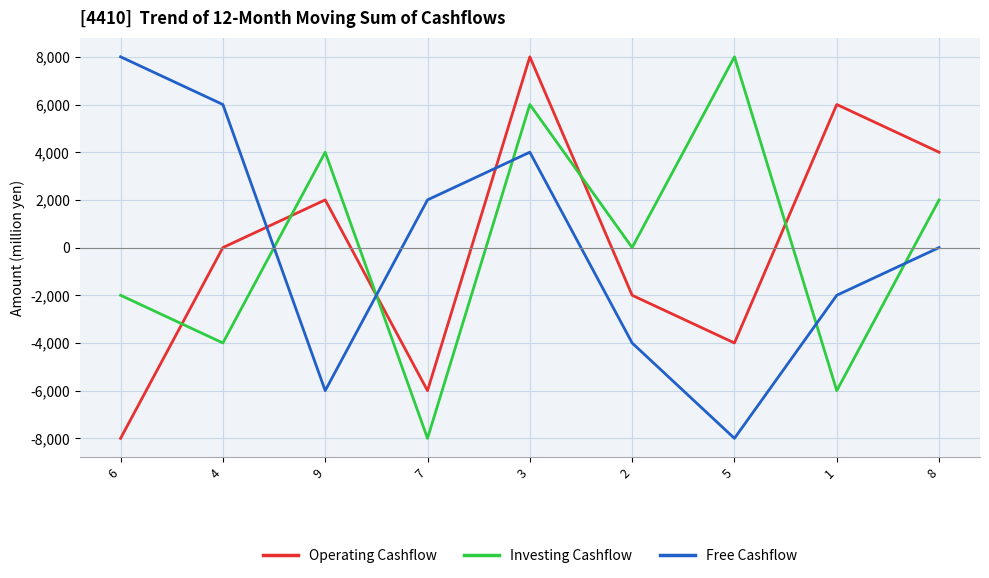

The value of Operating Cashflow at 3 is 8000. True or false?

True